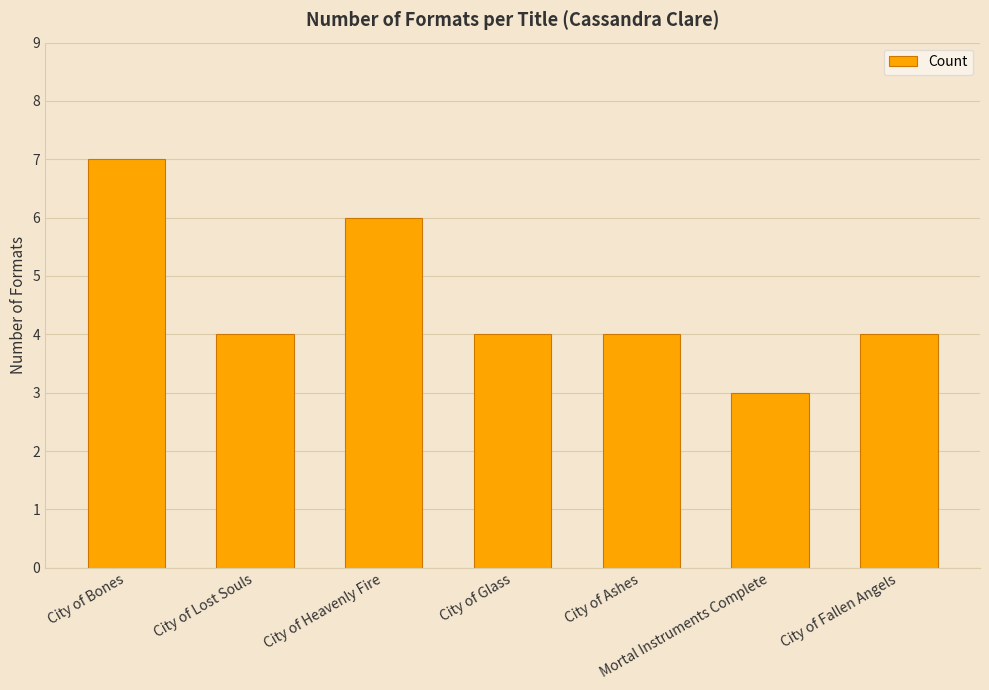

How many series are shown in this chart?

1